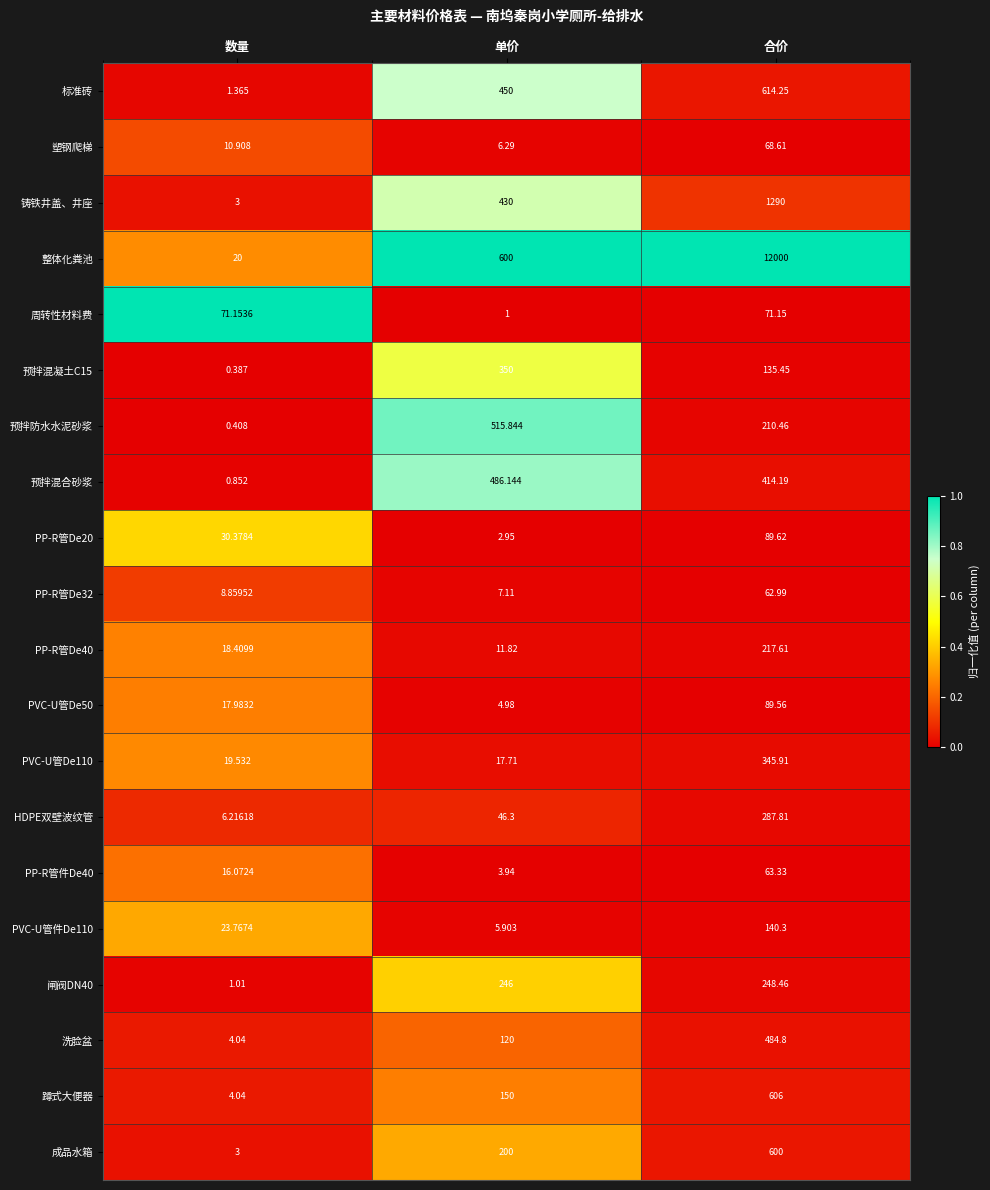

List the labels in order of 整体化粪池 value, smallest first.

数量, 单价, 合价